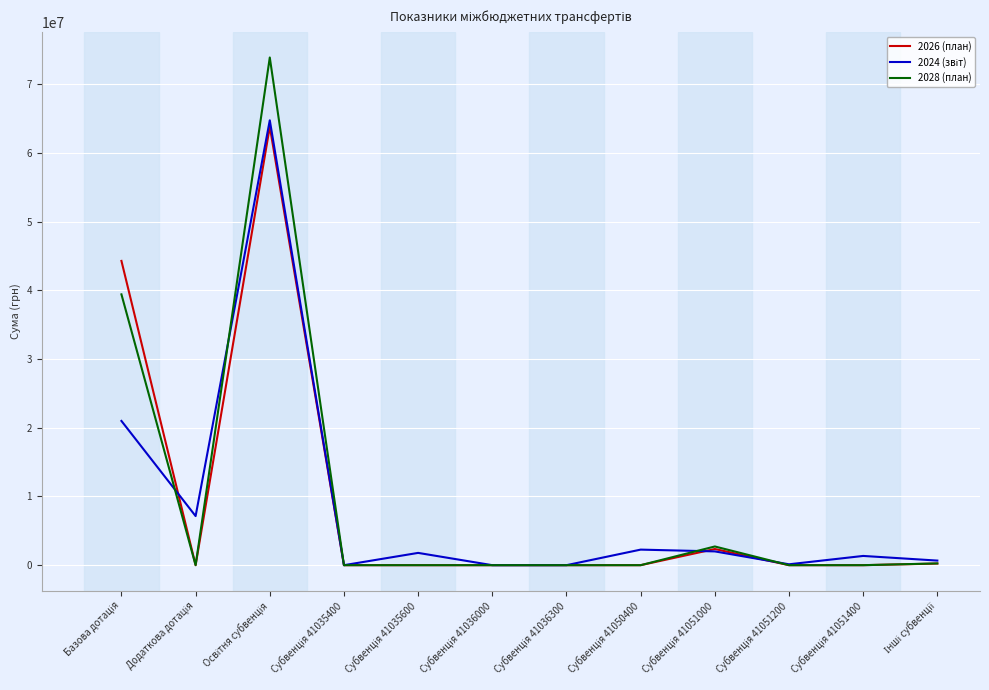

Which series has the widest spread of values?

2028 (план)